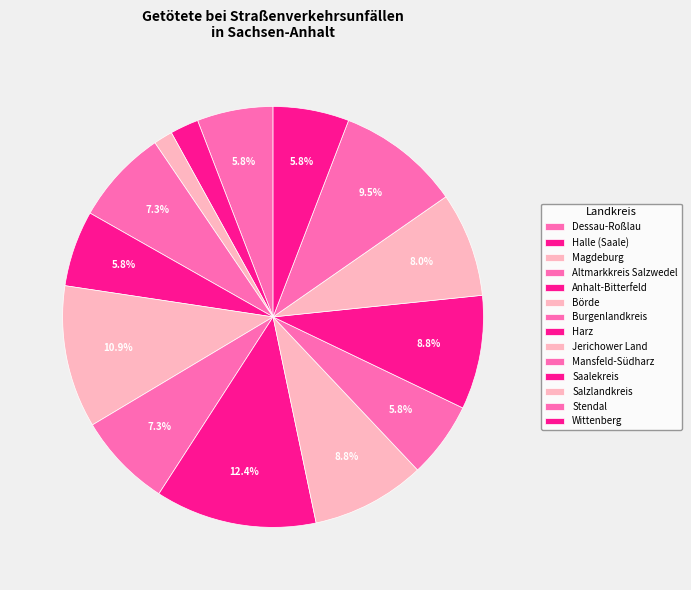

How many segments does this pie chart have?

14